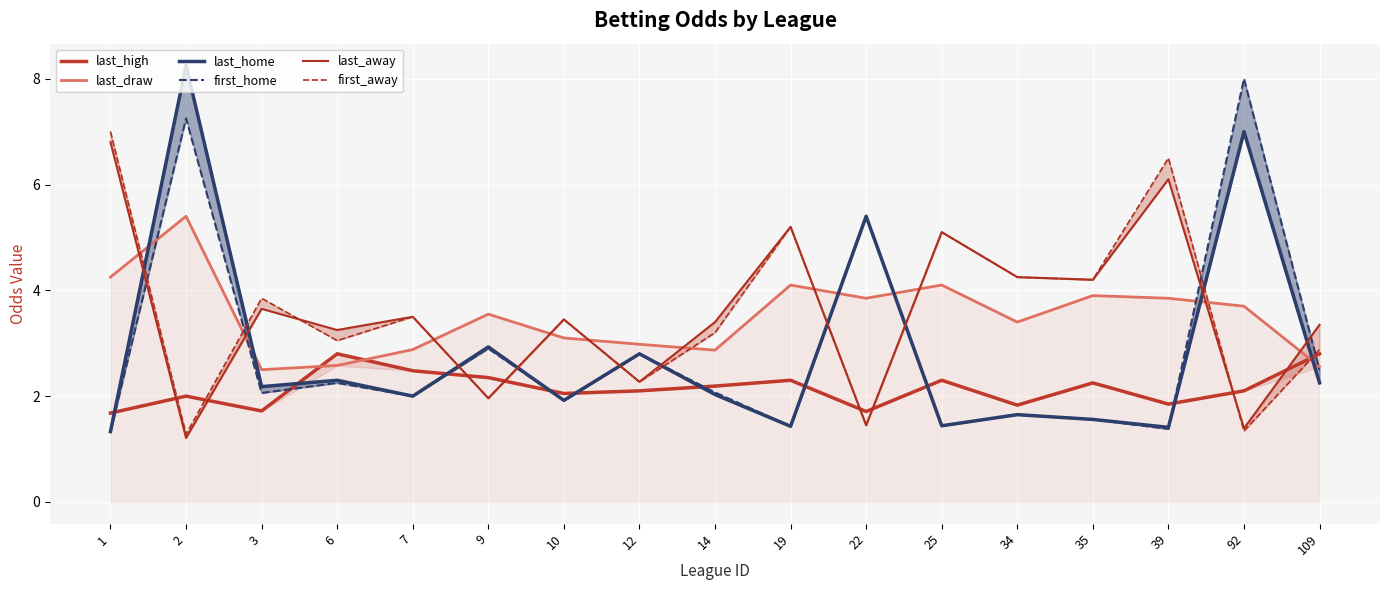

True or false: last_high has more than 1 interior local peaks.

True